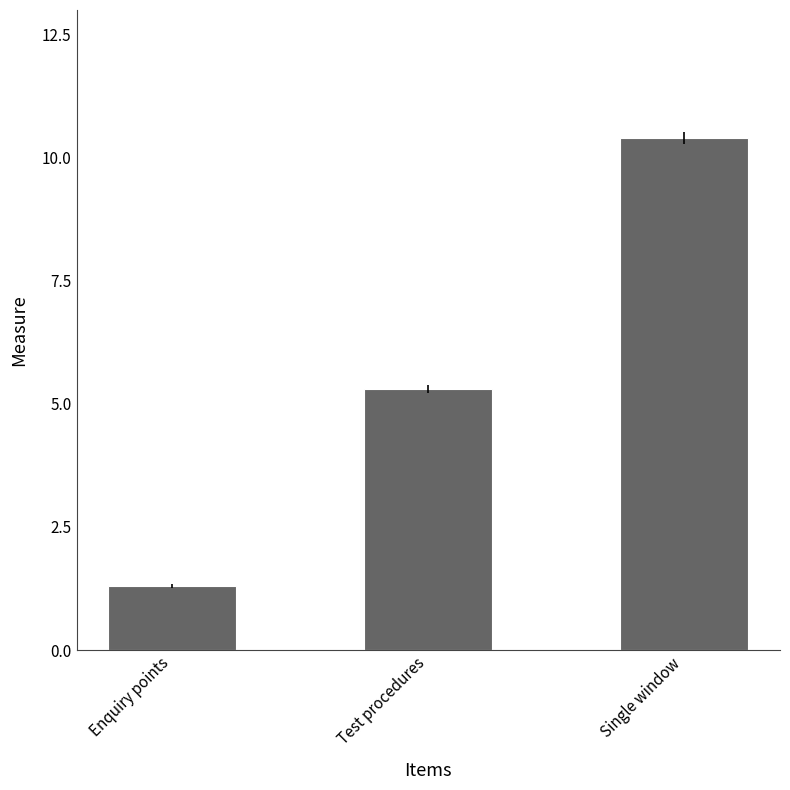

What is the change in value from Enquiry points to Single window?

+9.1